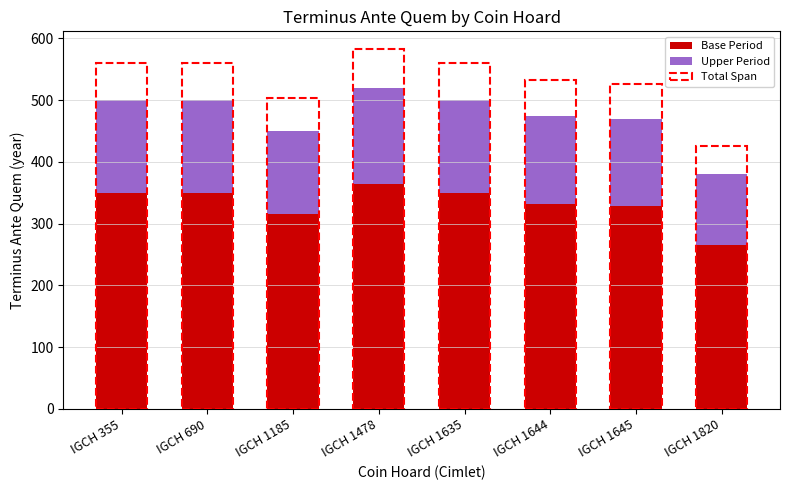

What is the maximum value for Upper Period?

156.0